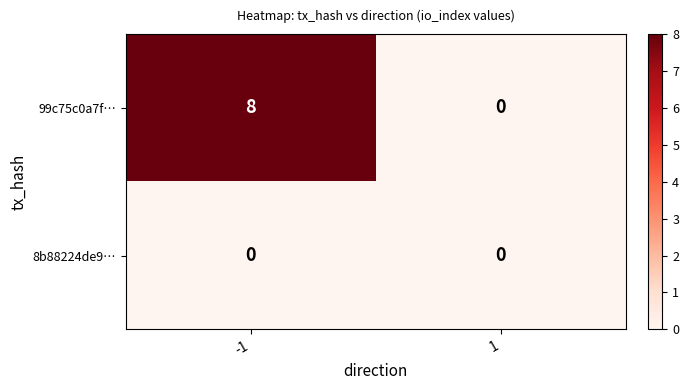

List the series in order of their peak value, highest first.

99c75c0a7f…, 8b88224de9…